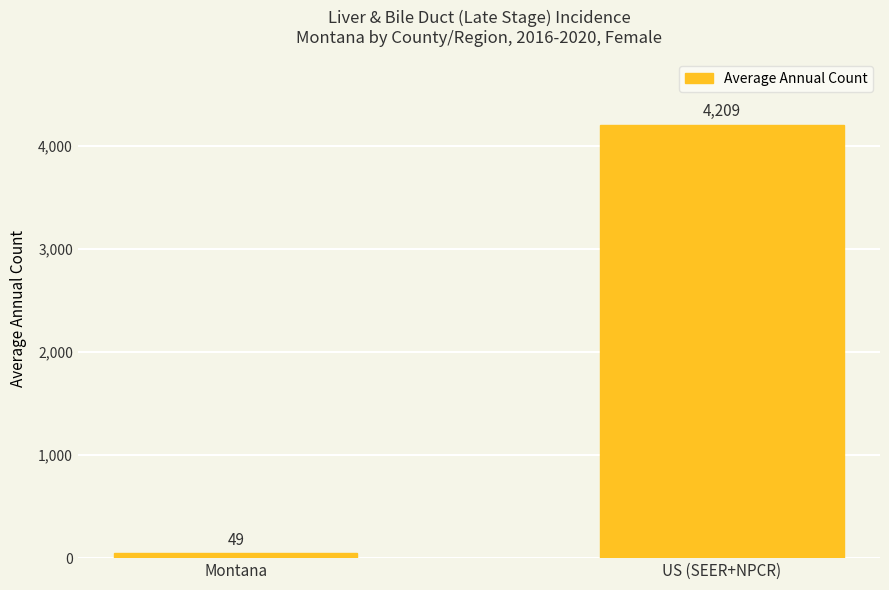

How many bars are there in total?

2